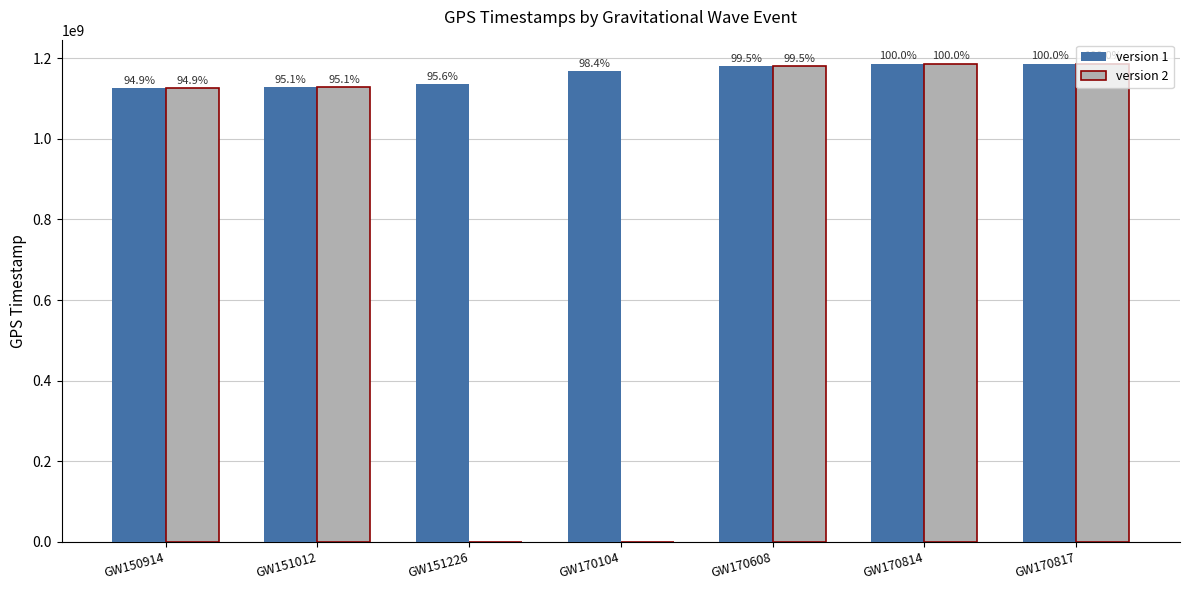

True or false: version 1 has a value of 780414769.8 at GW170814.

False